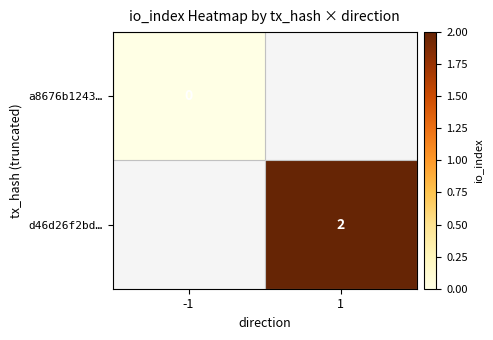

Is it true that d46d26f2bd… equals 2 at 1?

True